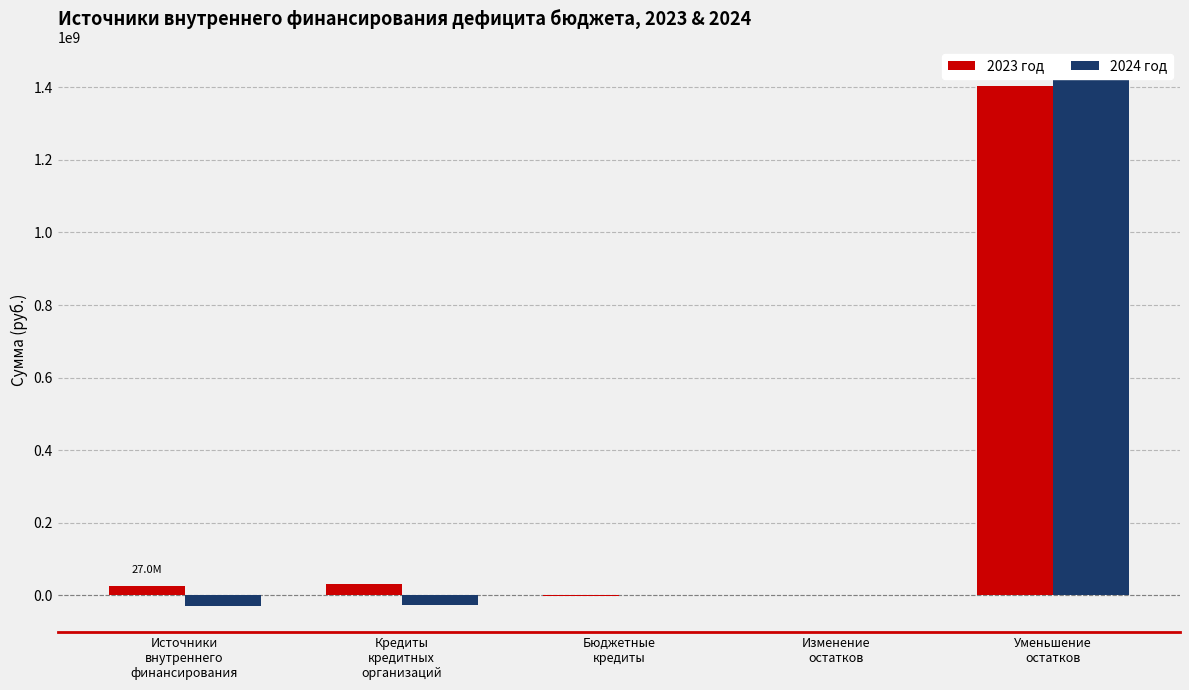

Reading left to right, extract all data points from this chart.

2023 год: 26955518.3	30000000.0	-3044481.7	0.0	1404873463.6
2024 год: -28209481.7	-28000000.0	-209481.7	0.0	1438314092.8